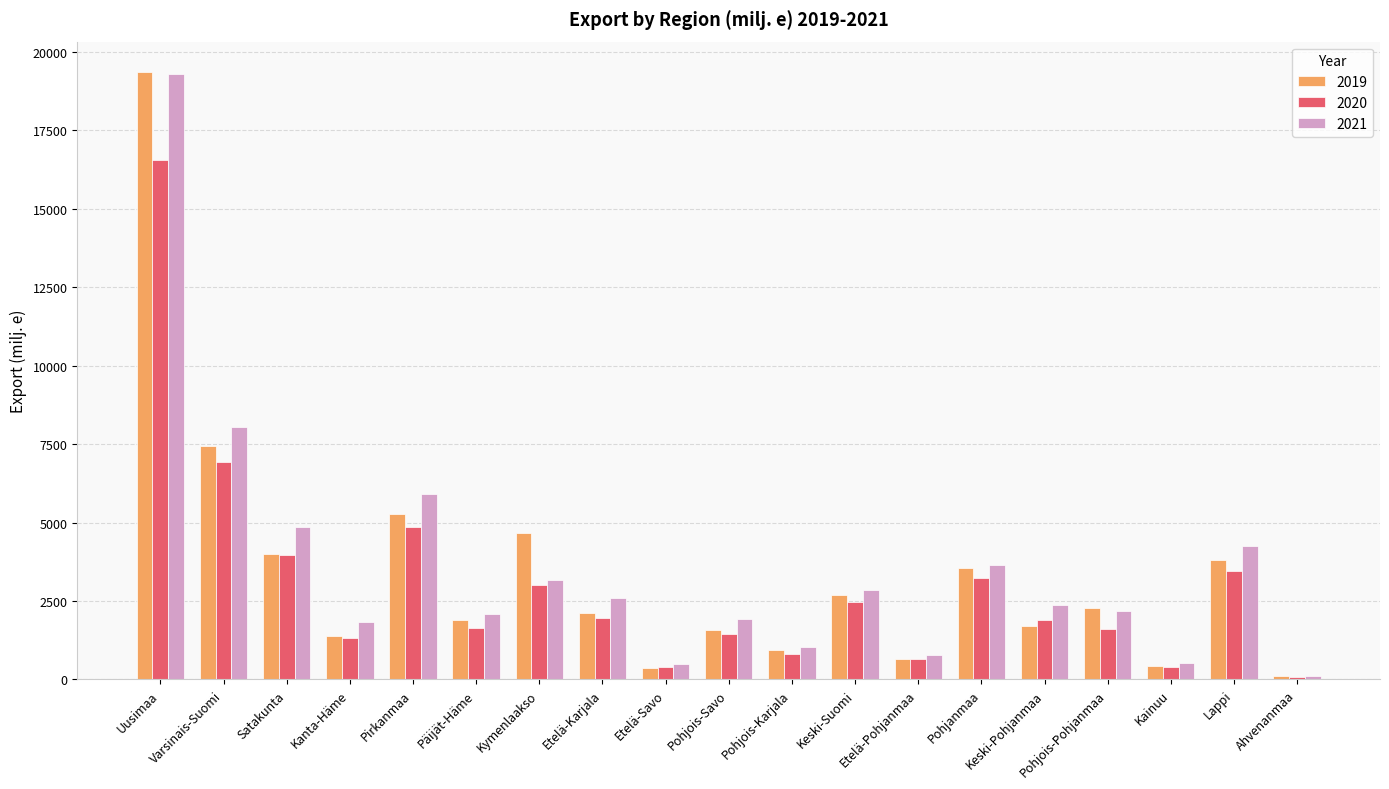

What is the average value of the 2021 series?

3576.4